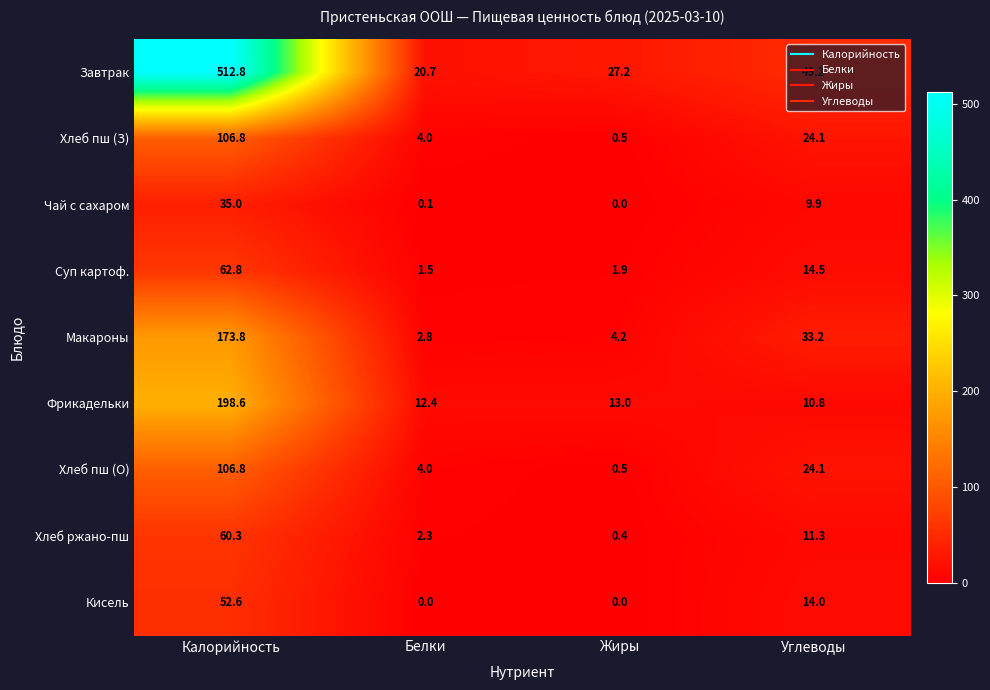

How many values in the Чай с сахаром series are below 9?

2